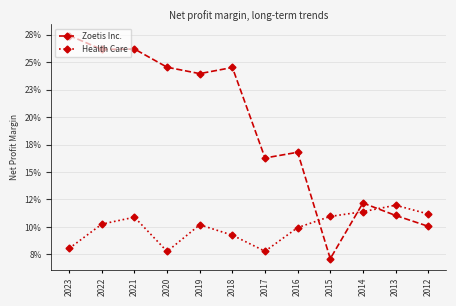

At how many categories does at least one series exceed 0?

12